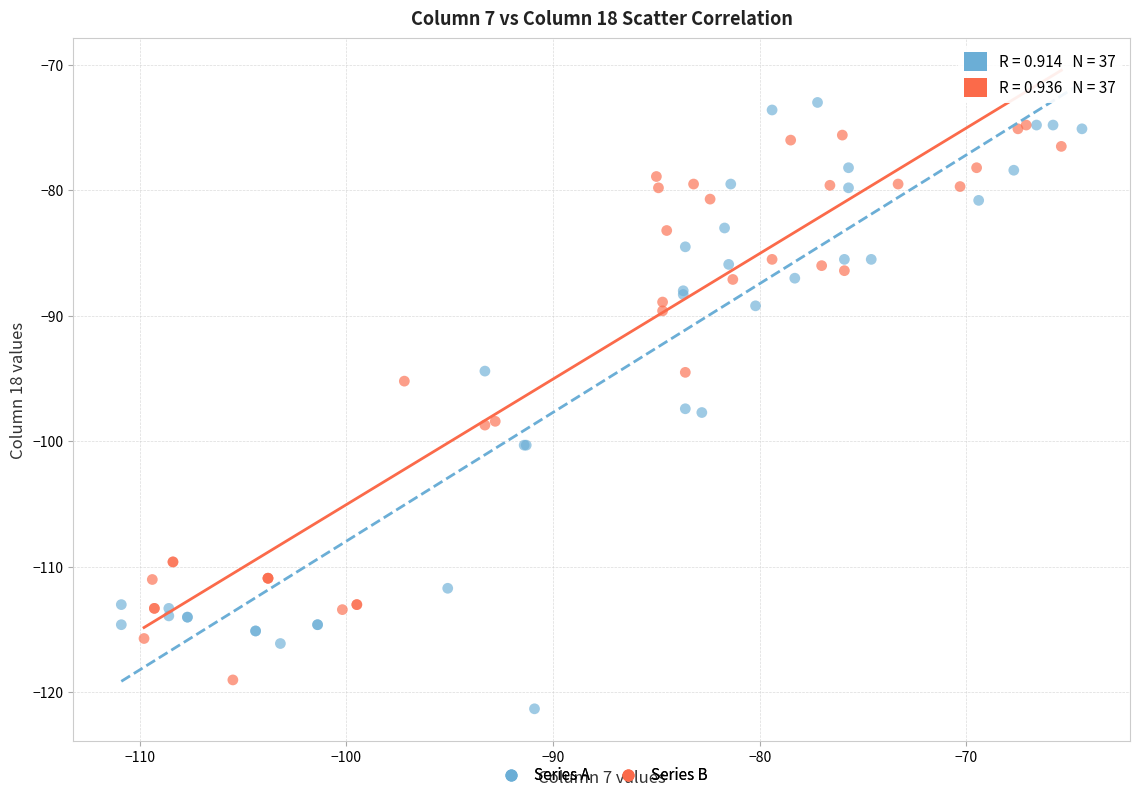

What are all the series names shown in the legend?

Series A, Series B